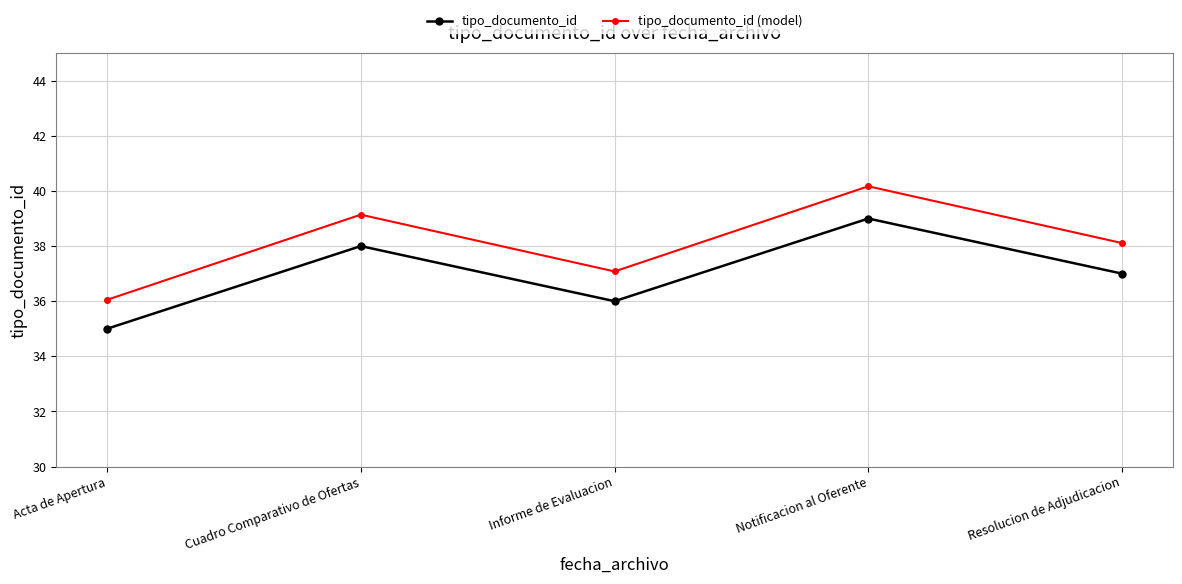

Count the number of data series in this chart.

2